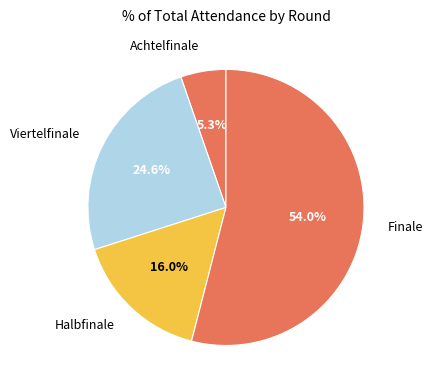

Count the number of slices in the pie.

4